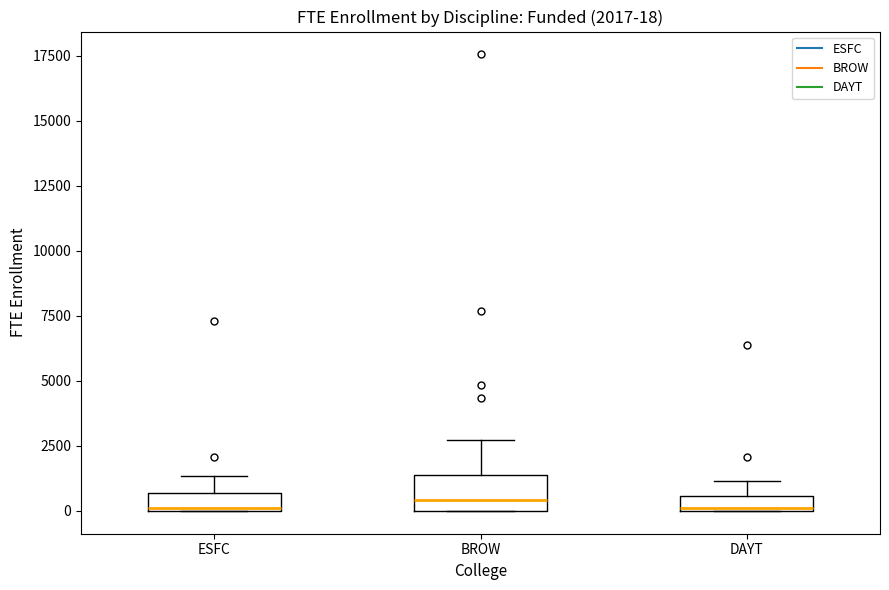

Comparing the boxes themselves (not the whiskers), which one is the tallest?

BROW